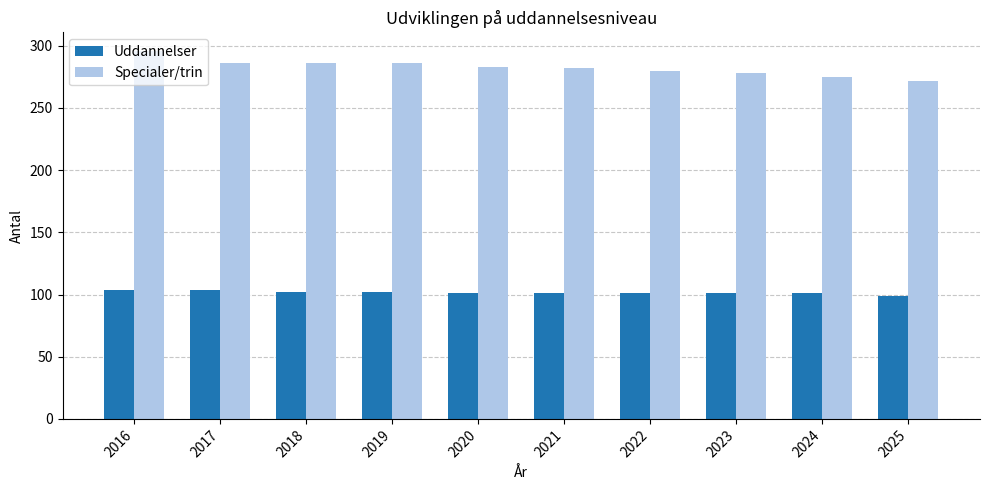

True or false: Uddannelser has a value of 99 at 2025.

True